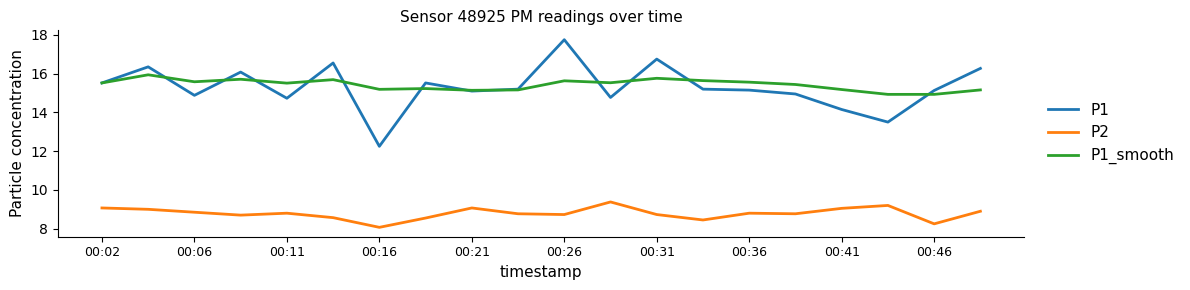

At how many categories does at least one series exceed 13?

20